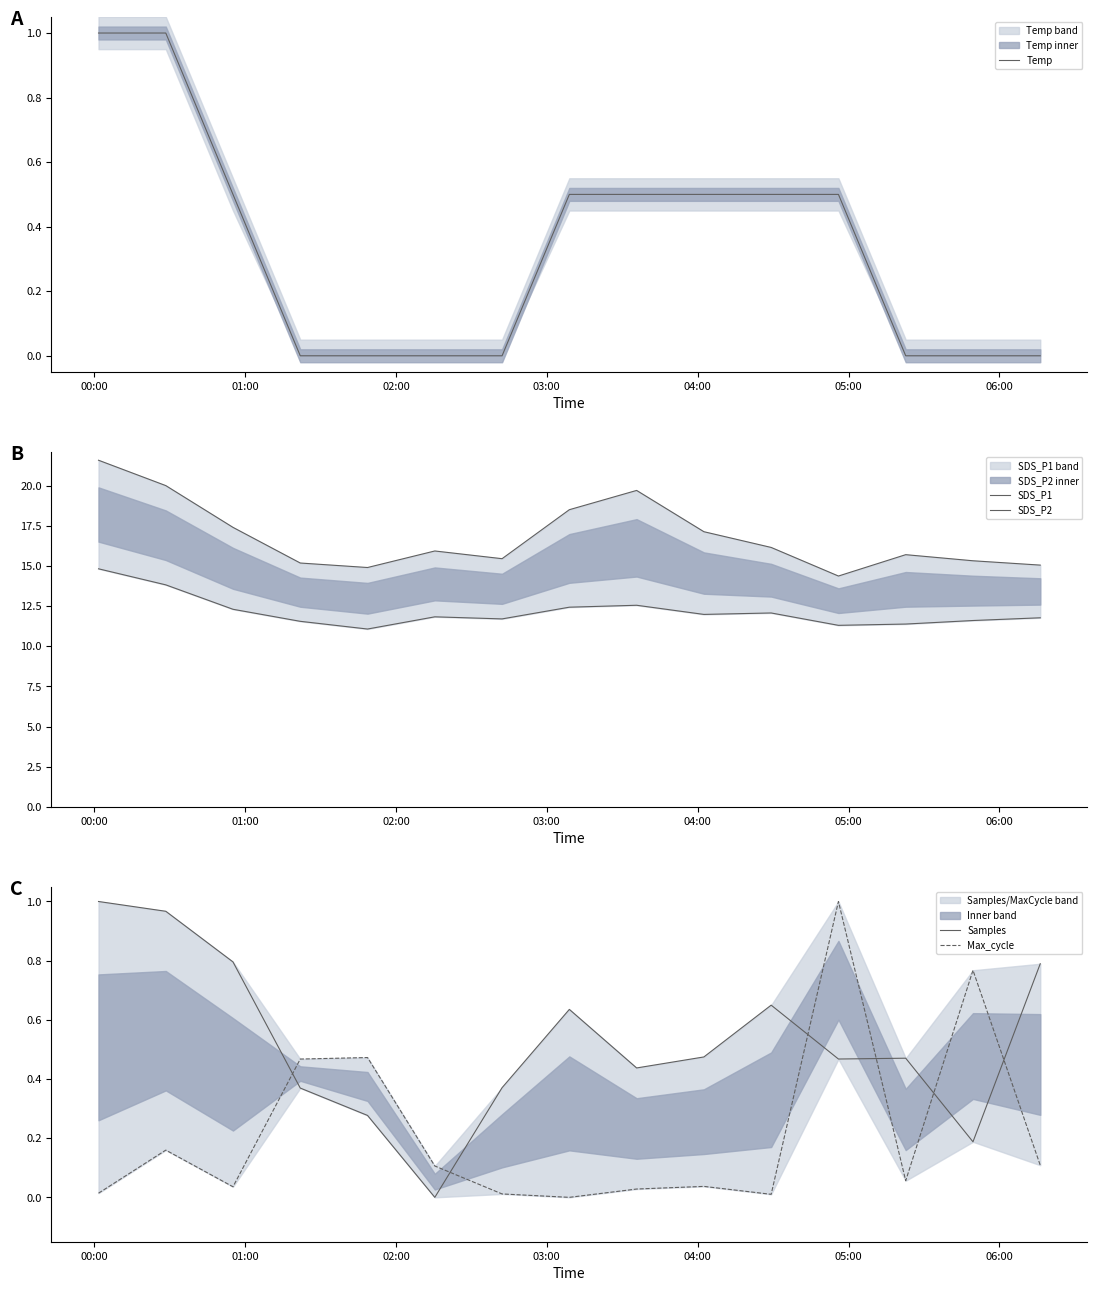

What are all the series names shown in the legend?

Temp, SDS_P1, SDS_P2, Samples, Max_cycle